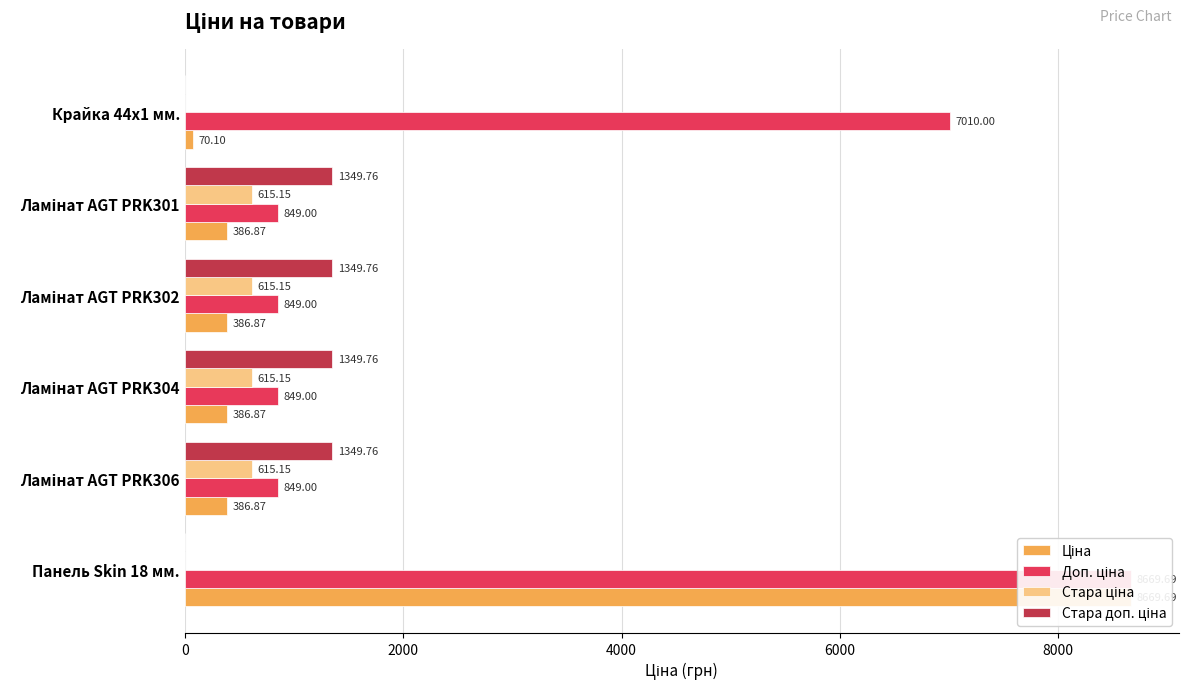

List the series in order of their peak value, highest first.

Ціна, Доп. ціна, Стара доп. ціна, Стара ціна